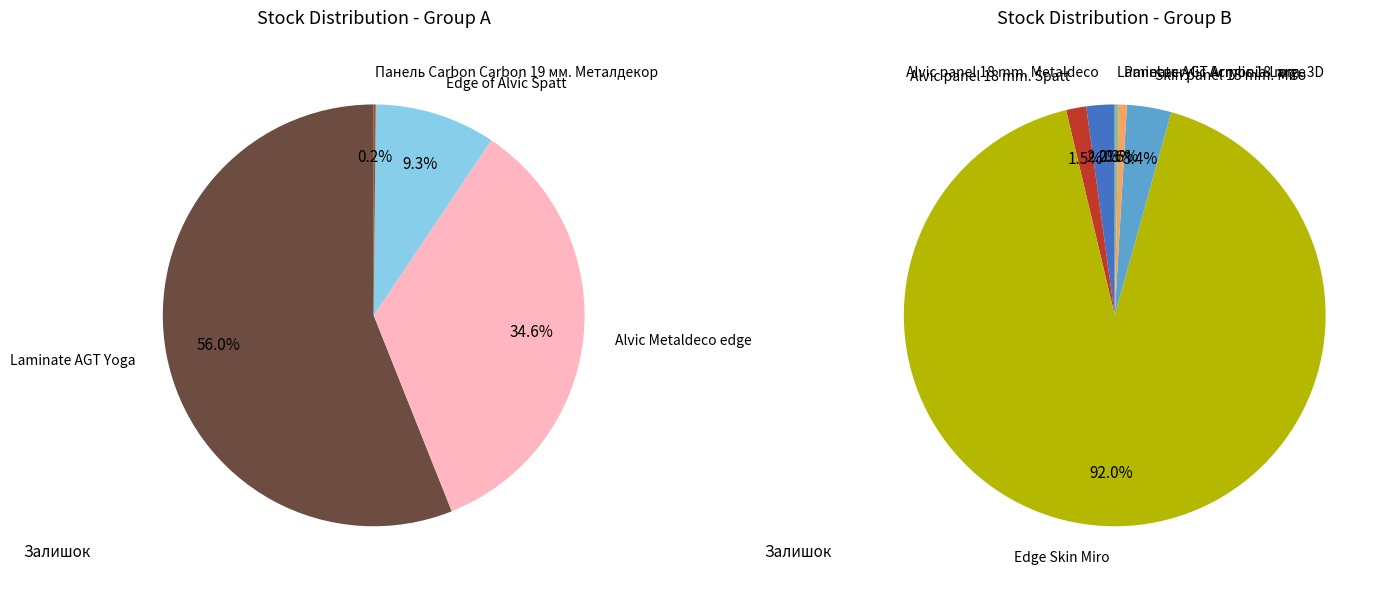

How many slices are in this pie chart?

11